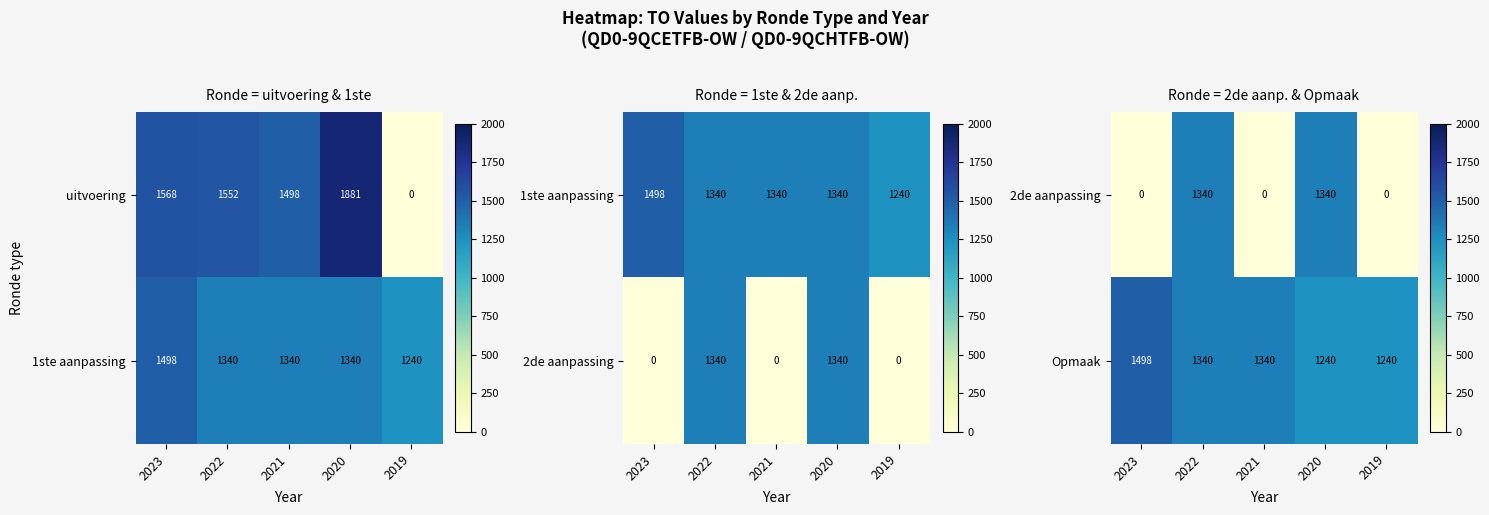

What is the sum of all Opmaak values?

6658